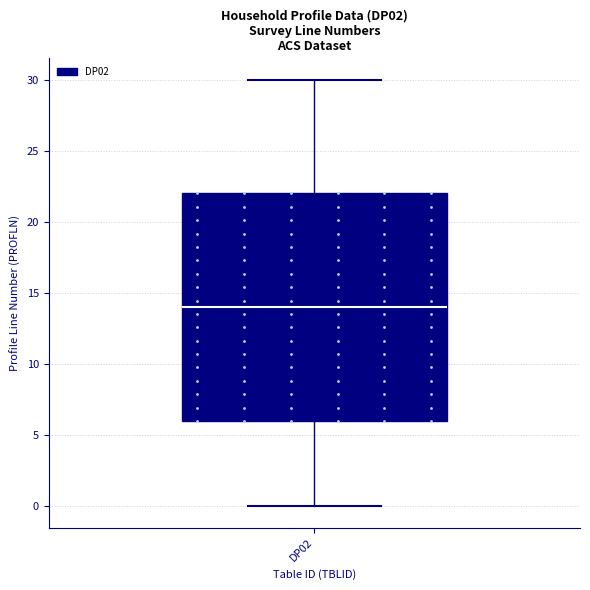

Read this box plot against the y-axis: the position of the median line, the range covered by the box, and the ends of both whiskers. The values are not printed on the chart, so give them approximately, as read against the axis.

median 14, box 6 to 22, whiskers 0 to 30